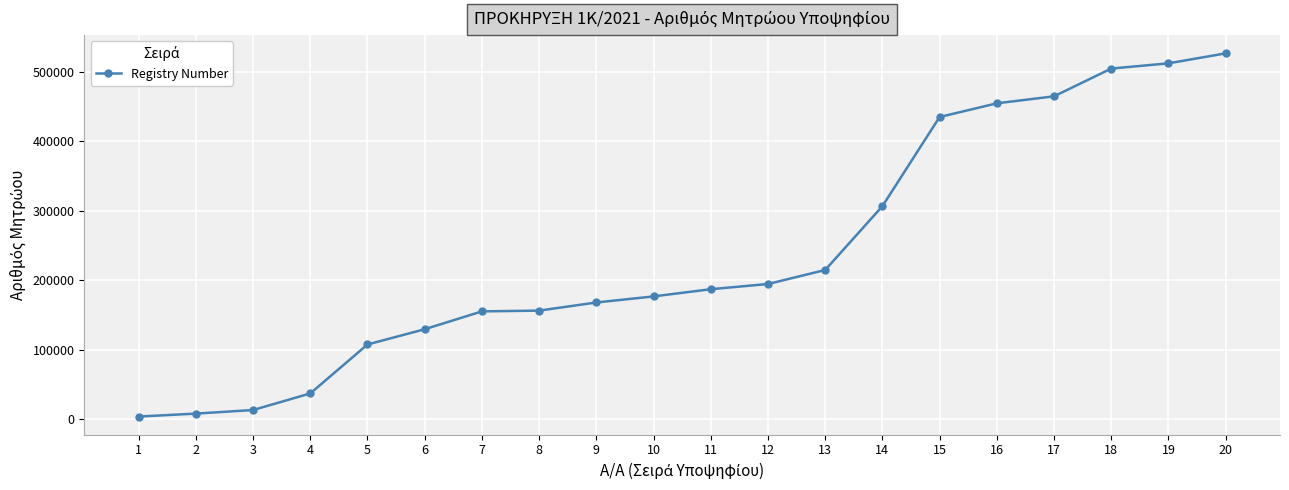

What is the difference between the values at 17 and 13?

249917